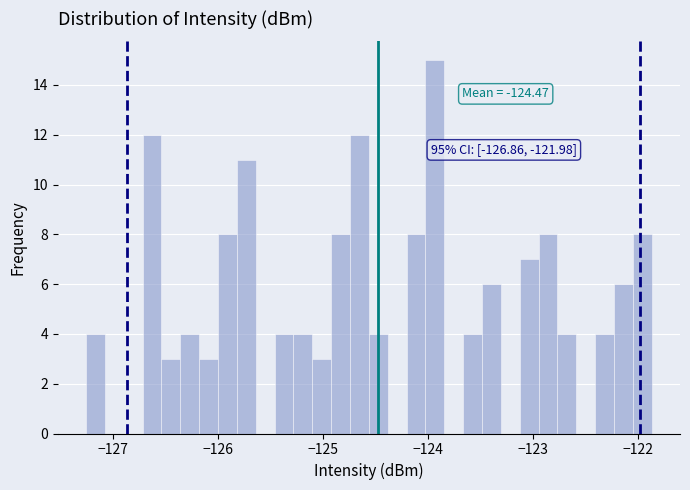

Around what value on the x-axis is the tallest bar? Give the approximate position of its centre, as read against the axis.

-123.9